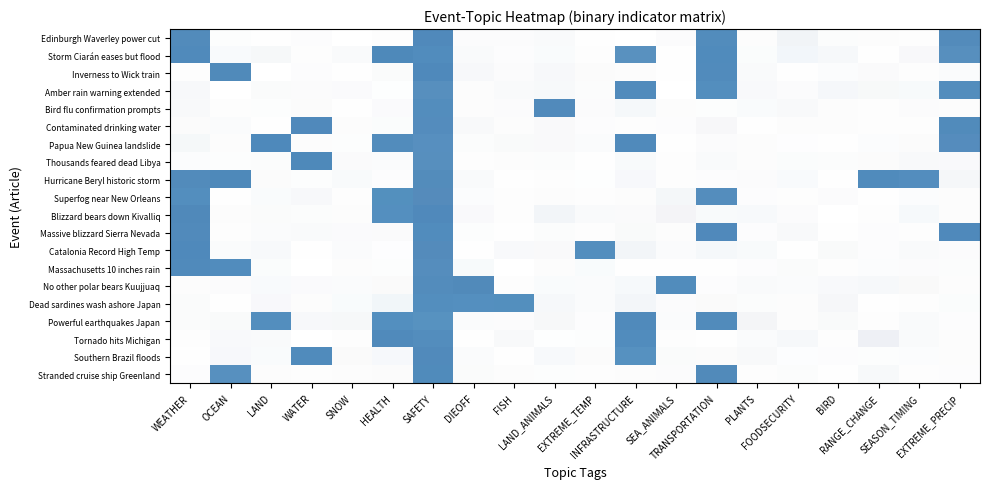

What is the difference between the maximum and minimum values in the Dead sardines wash ashore Japan series?

1.0